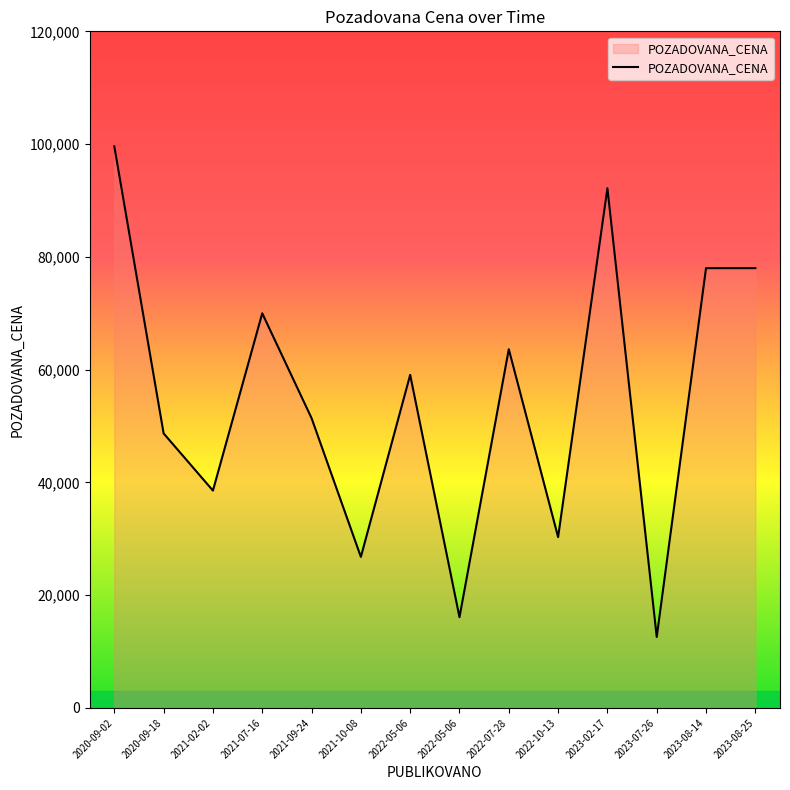

The value at 2021-10-08 is 6663. True or false?

False